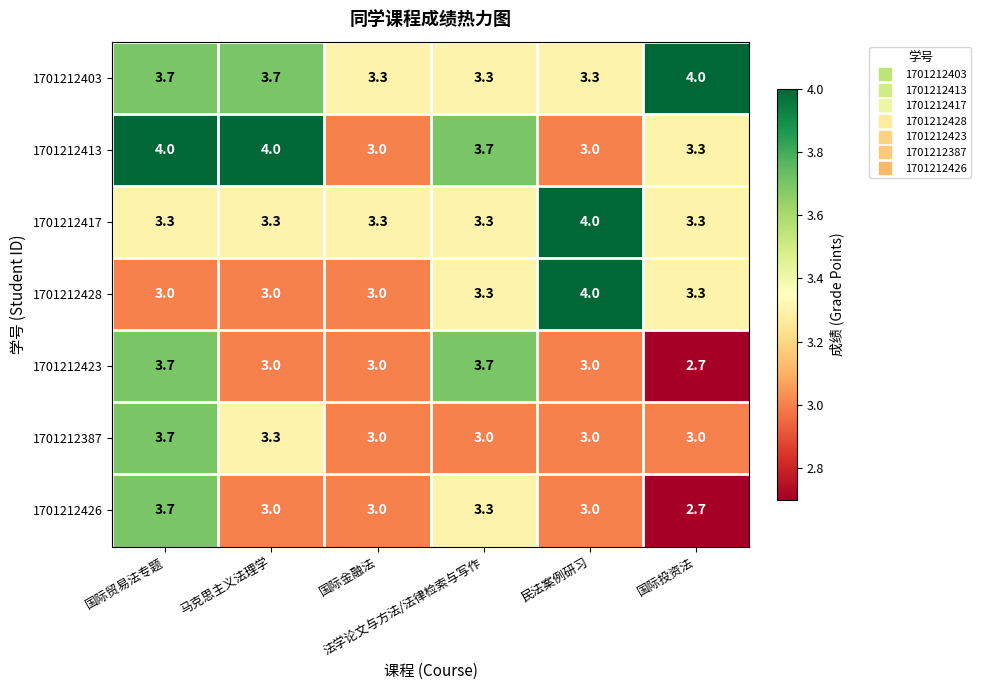

What is the sum of all 1701212387 values?

19.0